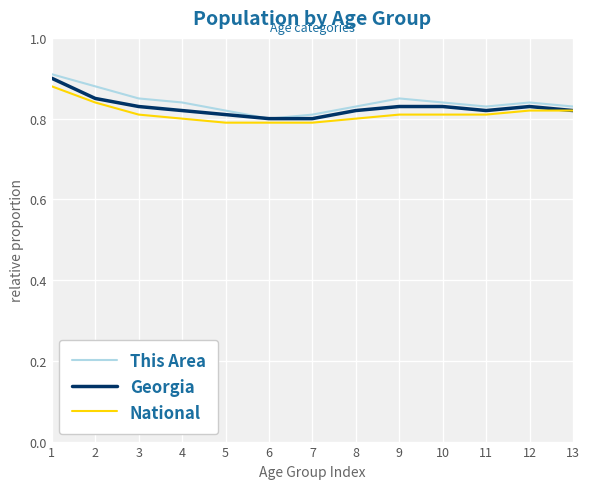

Which series has the widest spread of values?

This Area